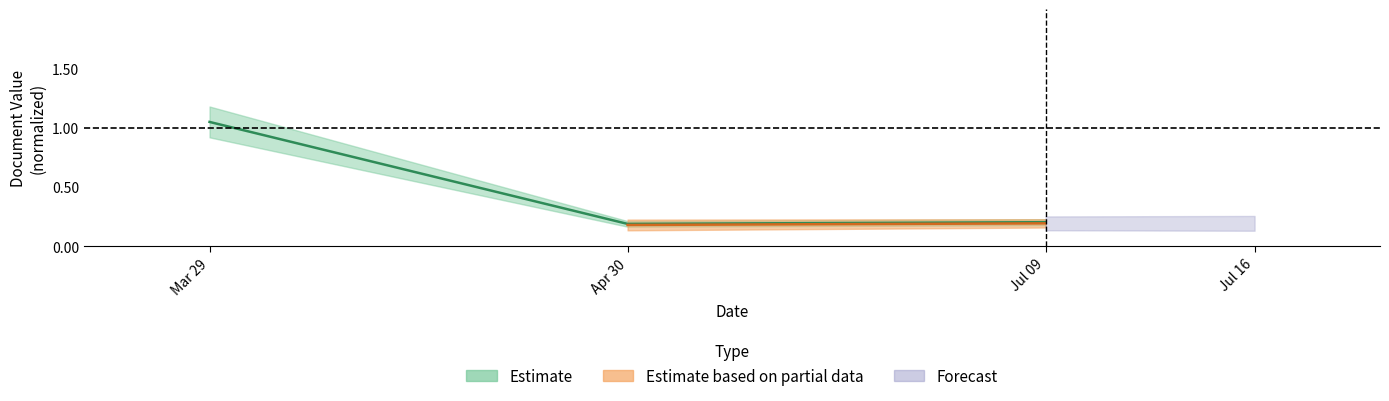

What is the average value?

0.5